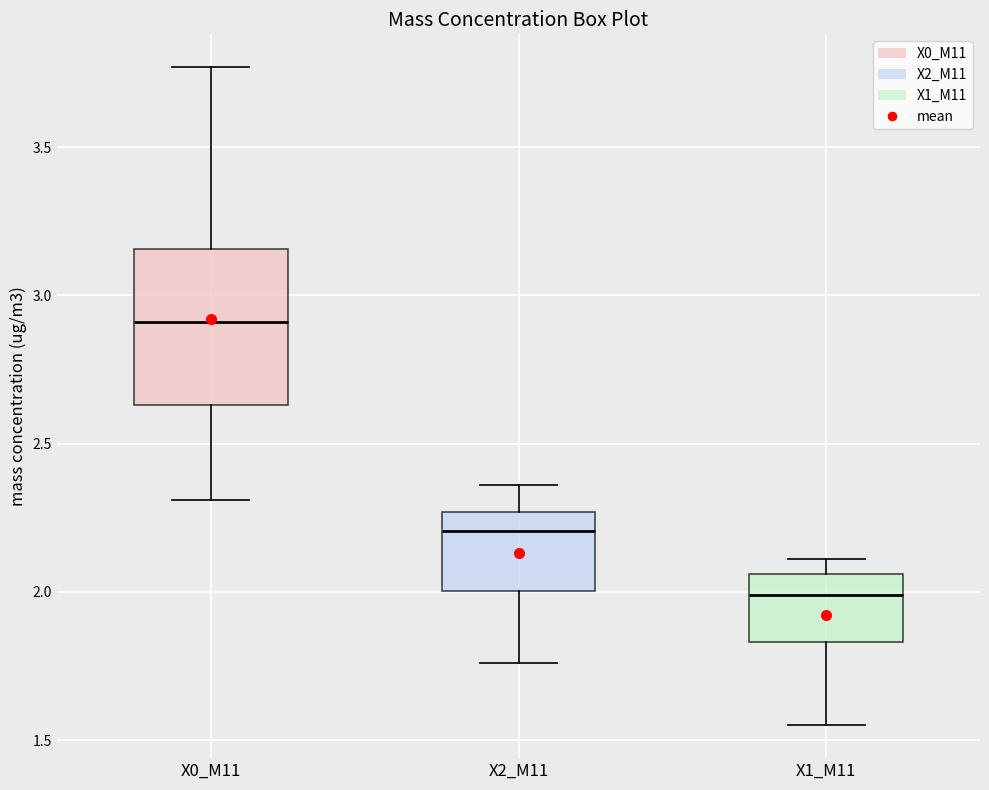

Where is the upper edge of the box for X1_M11 on the y-axis? The values are not printed on the chart, so give them approximately, as read against the axis.

2.05